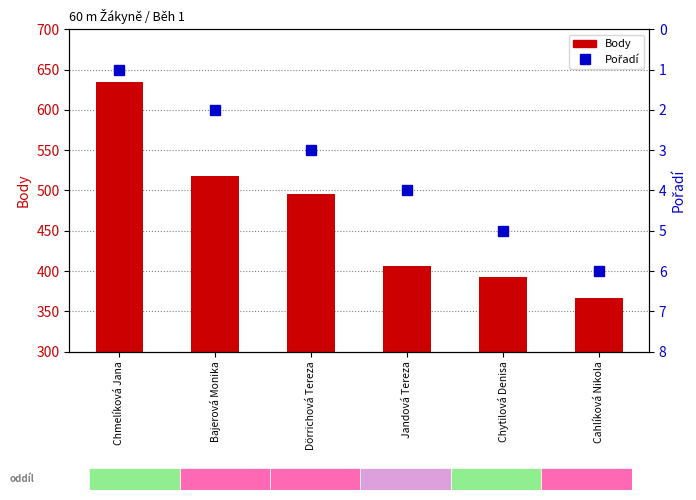

Is the value of Pořadí at Bajerová Monika greater than the value of Body at Cahlíková Nikola?

No